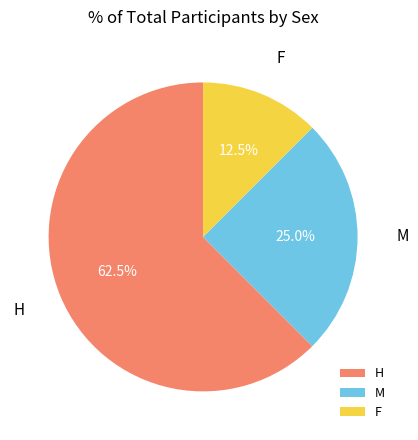

How many slices are in this pie chart?

3